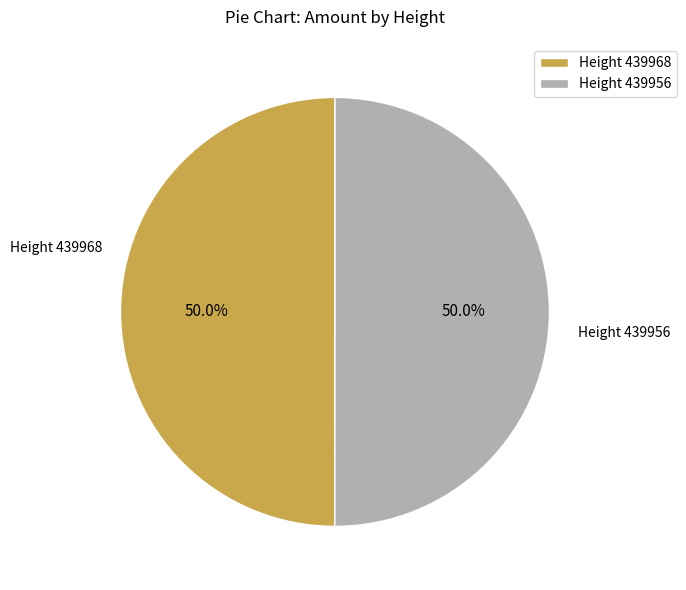

How many segments does this pie chart have?

2